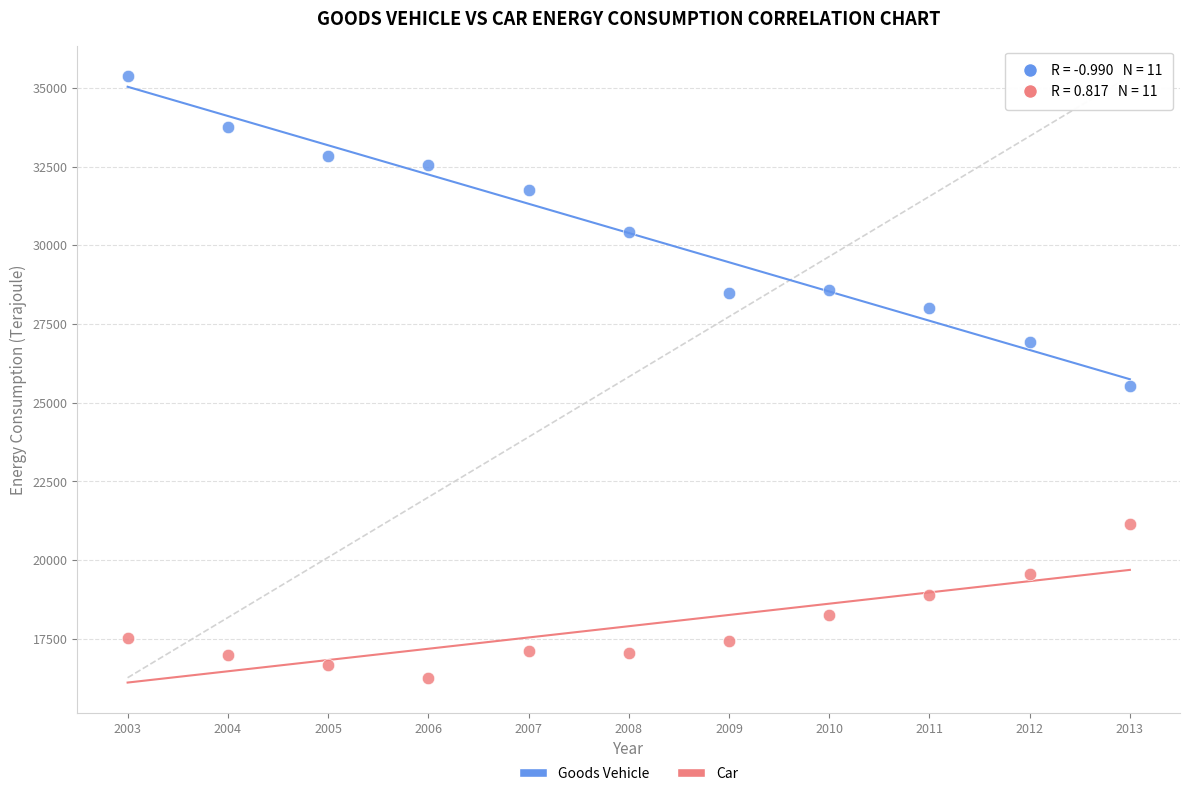

Across all series, what Y value is closest to 25821?

25534